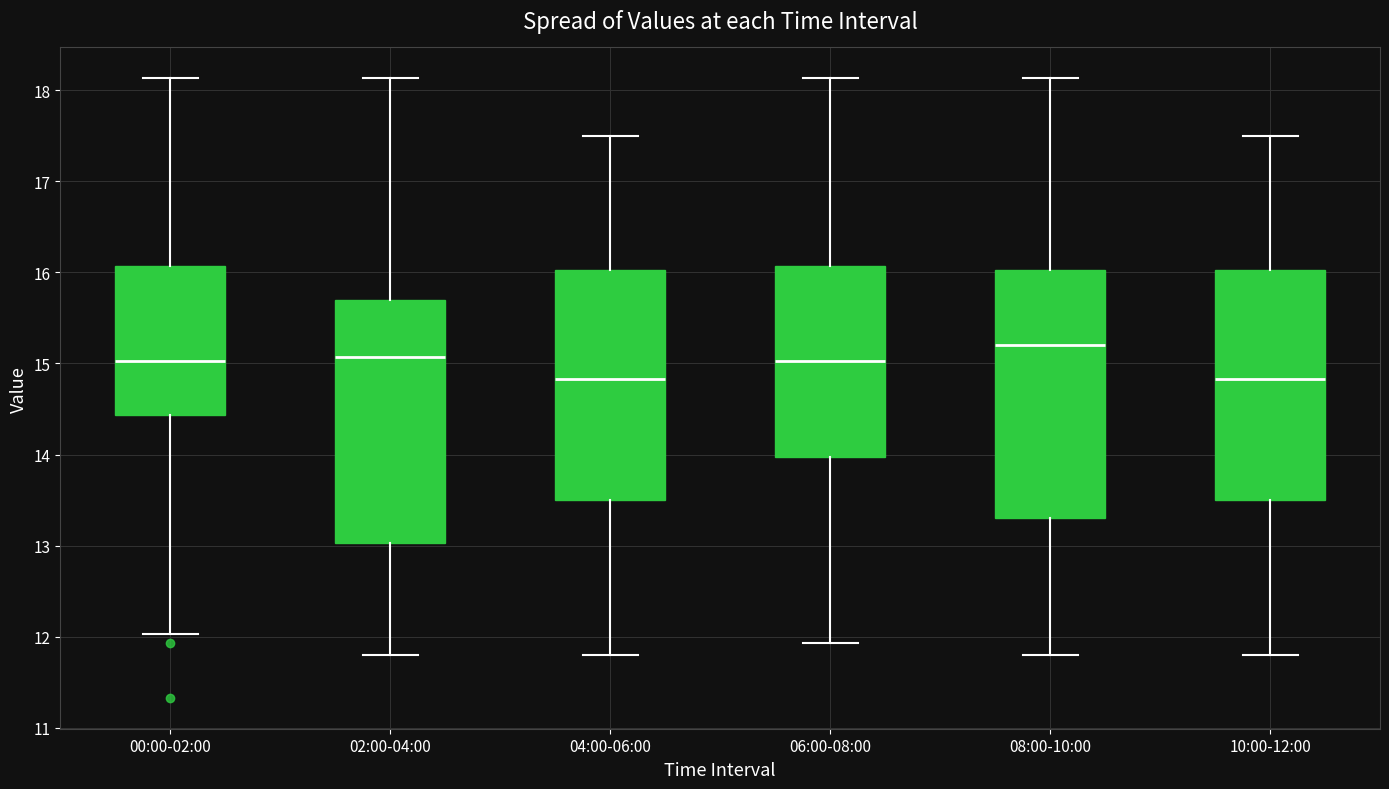

Reading left to right, read every box against the y-axis: the position of its median line, the range the box covers, and the ends of its whiskers. The values are not printed on the chart, so give them approximately, as read against the axis.

00:00-02:00: median 15.0, box 14.4 to 16.1, whiskers 12.0 to 18.1
02:00-04:00: median 15.1, box 13.0 to 15.7, whiskers 11.8 to 18.1
04:00-06:00: median 14.8, box 13.5 to 16.0, whiskers 11.8 to 17.5
06:00-08:00: median 15.0, box 14.0 to 16.1, whiskers 11.9 to 18.1
08:00-10:00: median 15.2, box 13.3 to 16.0, whiskers 11.8 to 18.1
10:00-12:00: median 14.8, box 13.5 to 16.0, whiskers 11.8 to 17.5